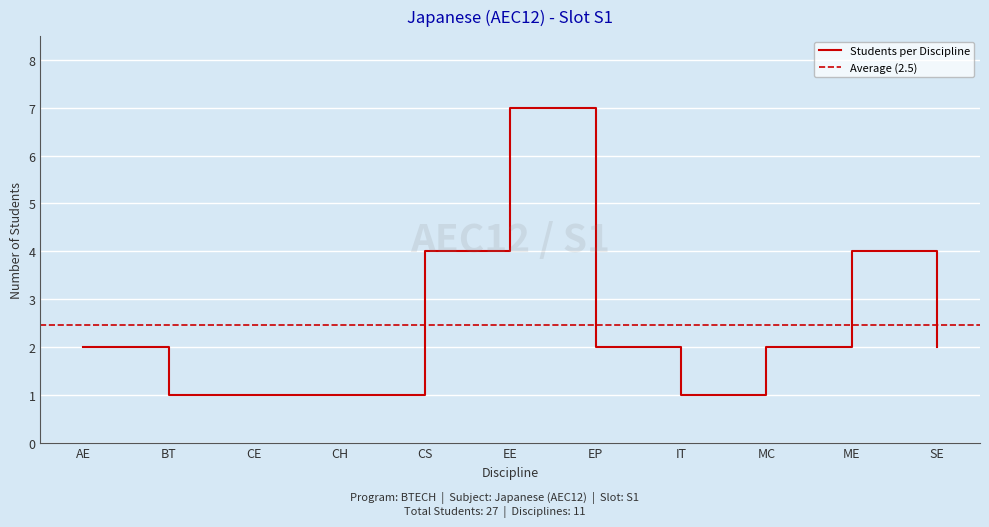

What is the value of the 2nd point from the left?

1